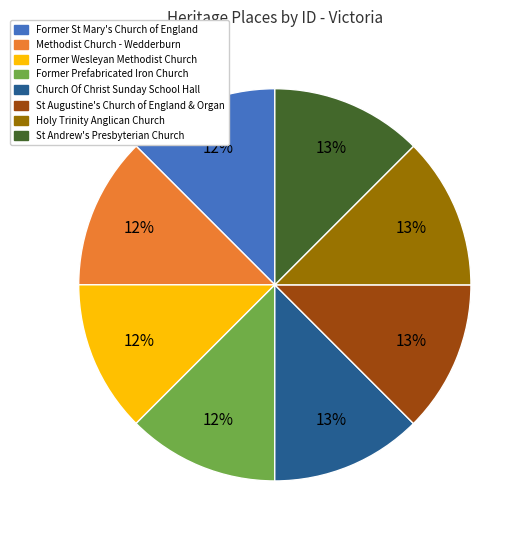

Does any single category account for the majority?

No